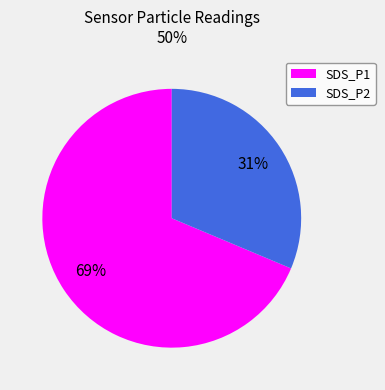

Is the sum of SDS_P2 and SDS_P1 greater than half?

Yes